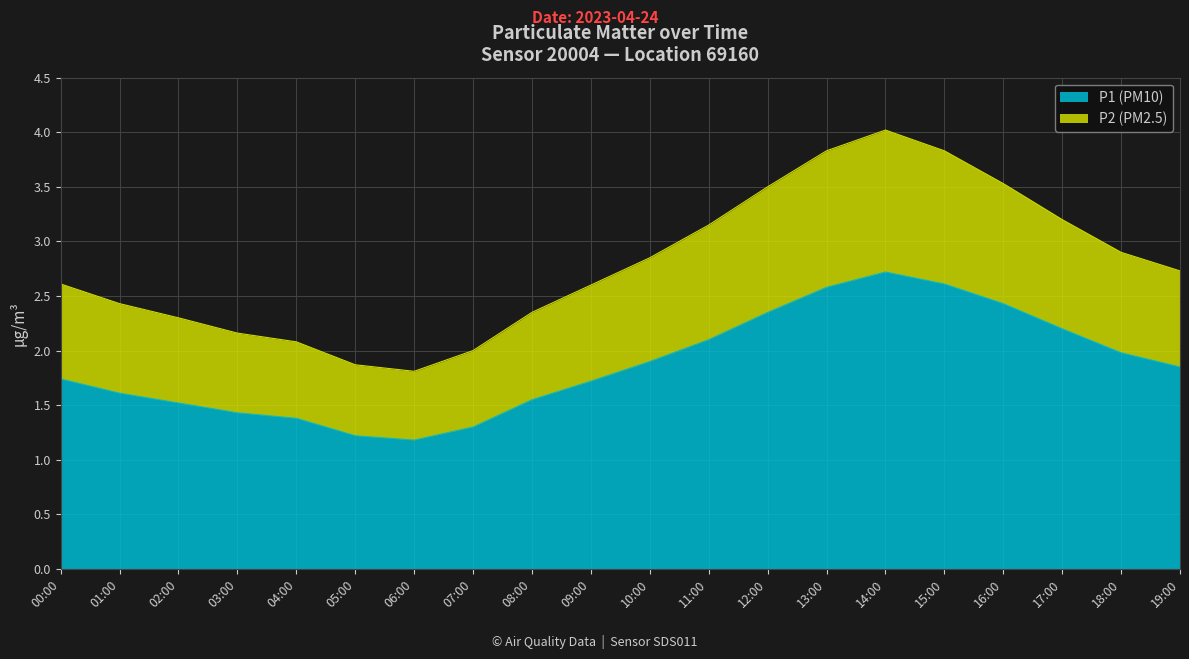

At which label does P1 (PM10) reach its peak?

14:00